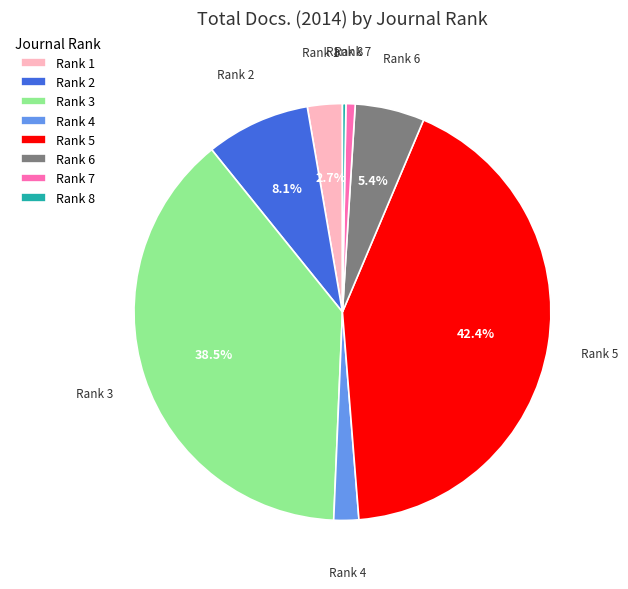

To the nearest percent, what is the average slice percentage?

12%